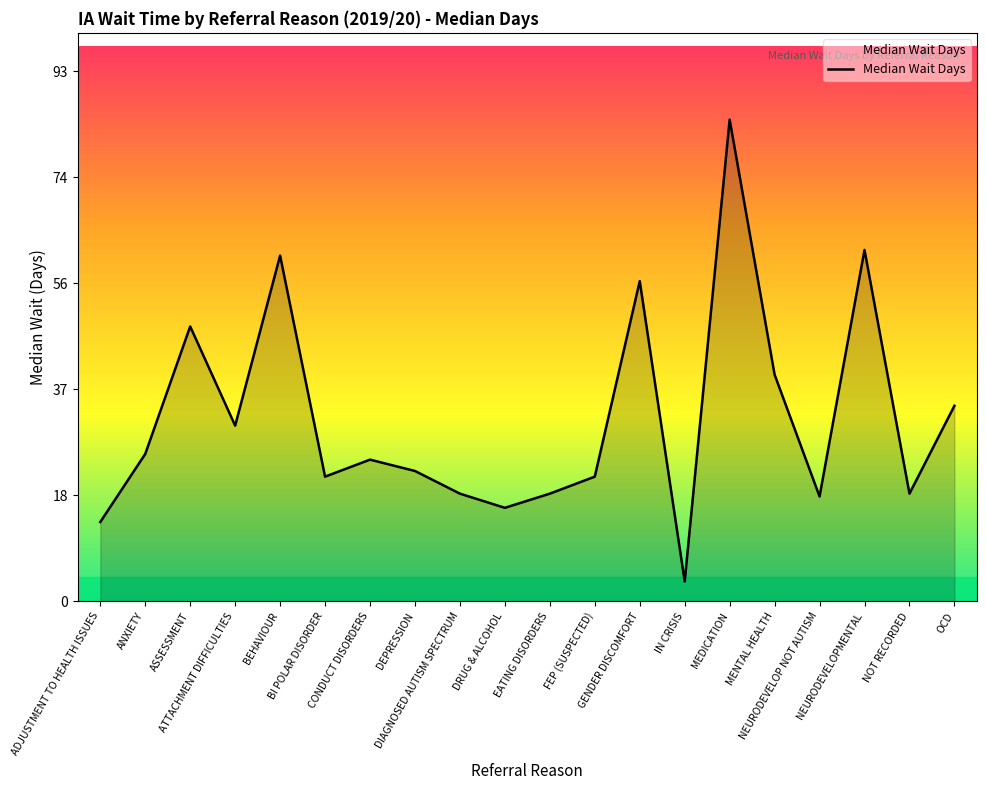

What is the difference between the values at BI POLAR DISORDER and DEPRESSION?

1.0